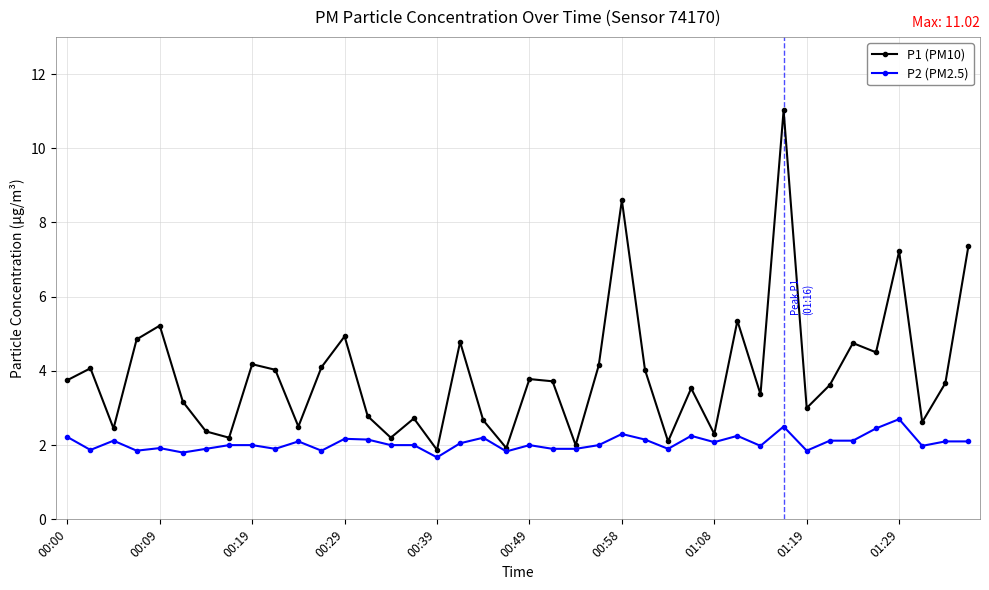

What is the value of the P1 (PM10) point at the 20th from the left?

1.9